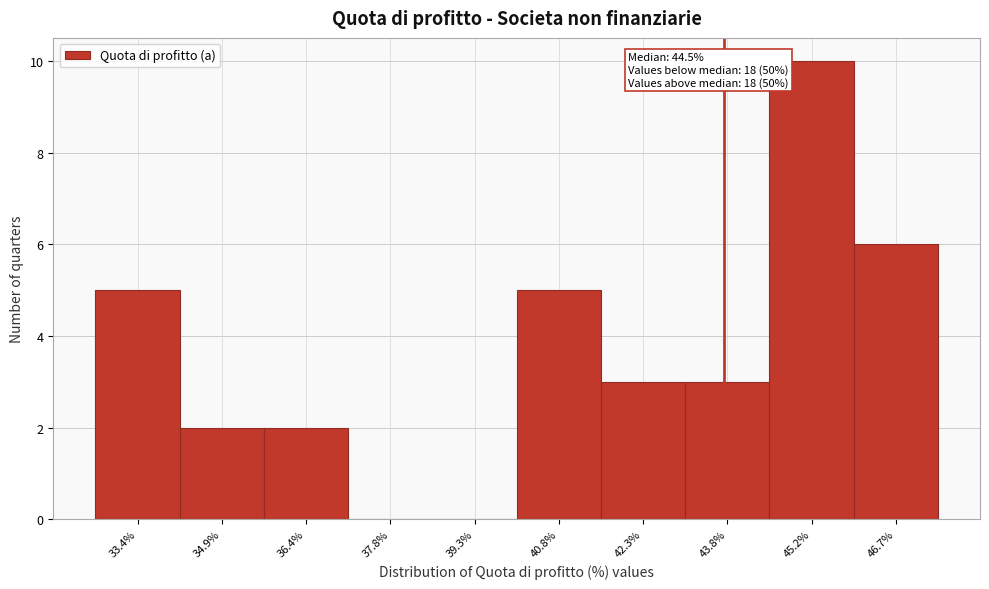

Reading left to right, extract all data points from this chart.

33.4%=5	34.9%=2	36.4%=2	37.8%=0	39.3%=0	40.8%=5	42.3%=3	43.8%=3	45.2%=10	46.7%=6